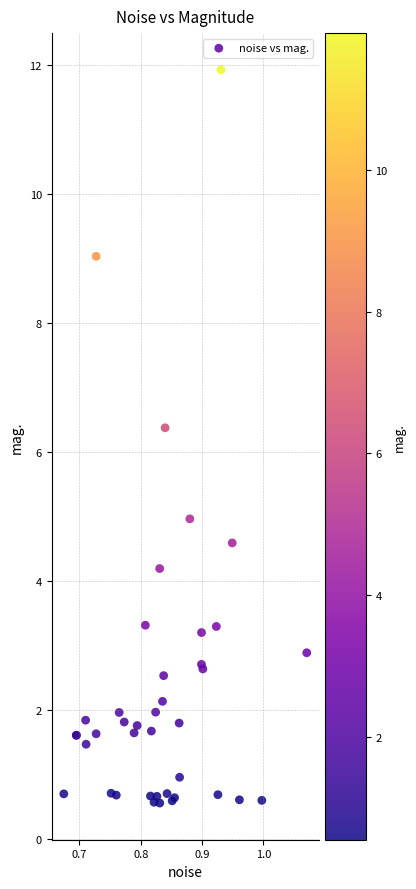

What Y value in the scatter plot is closest to 6?

6.4